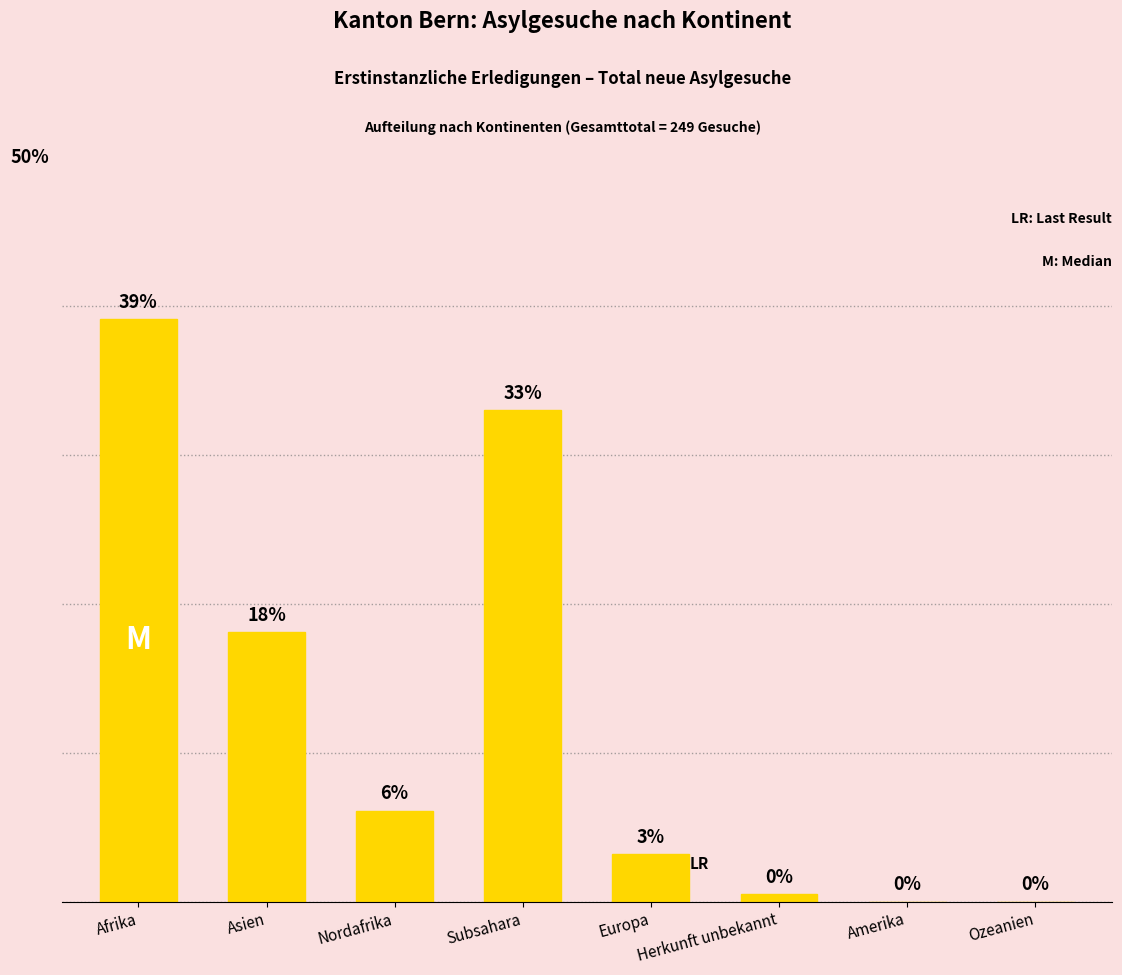

Where is the data nearest to the value 19?

Asien